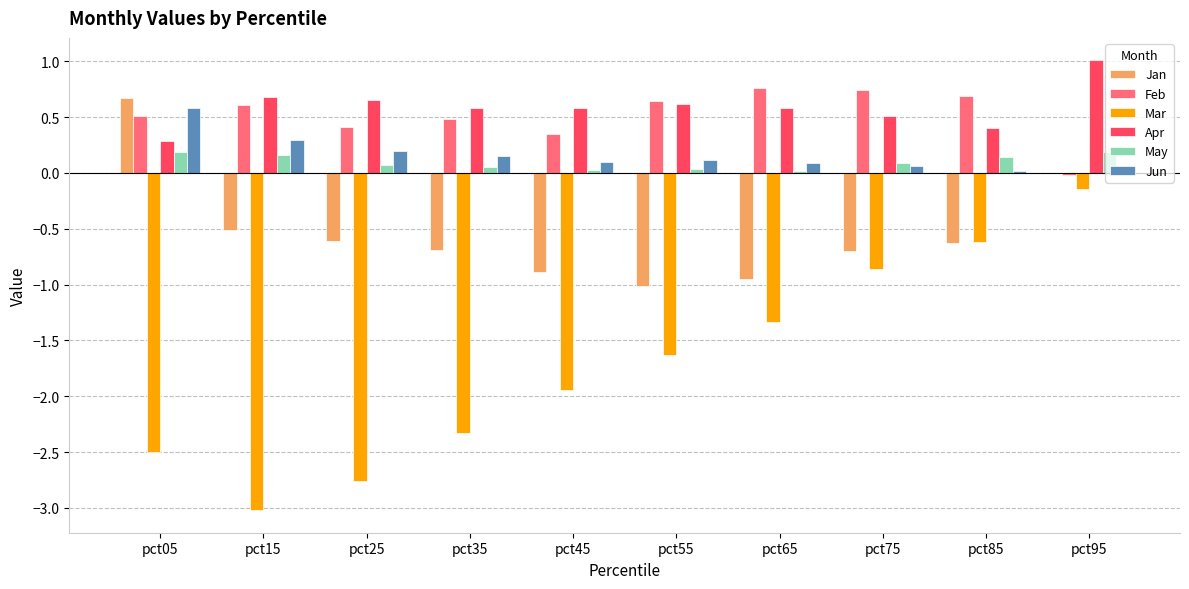

Which series has the largest range (max minus min)?

Mar